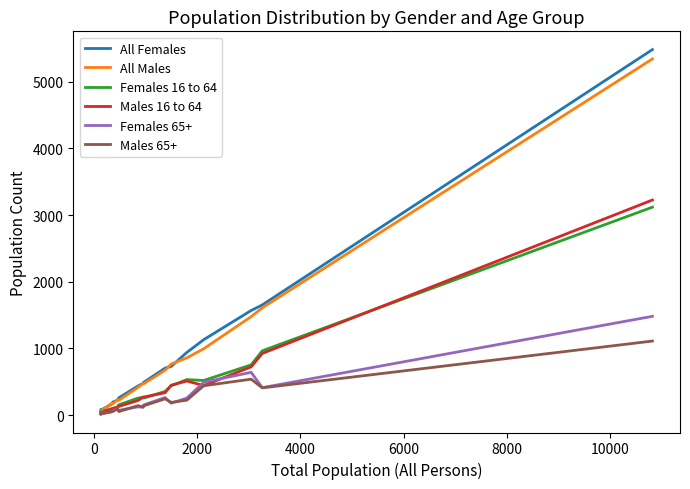

Which series has the widest spread of values?

All Females